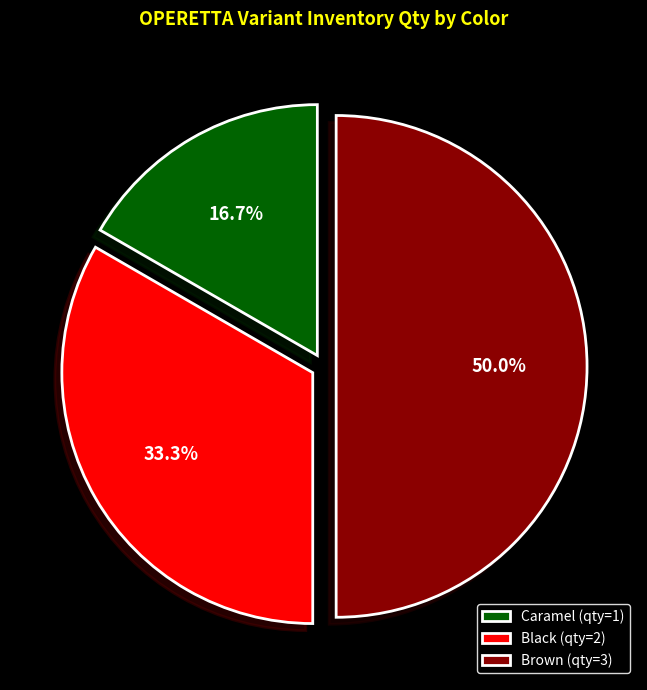

To the nearest percent, what percentage of the pie is Caramel?

17%